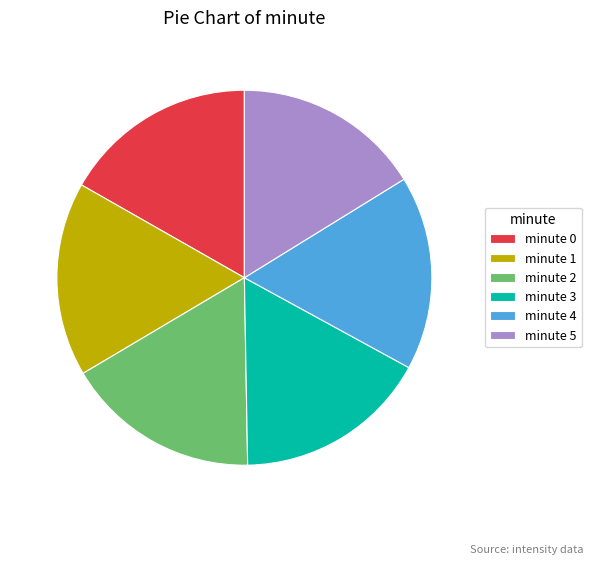

Which slice is the smallest?

minute 5